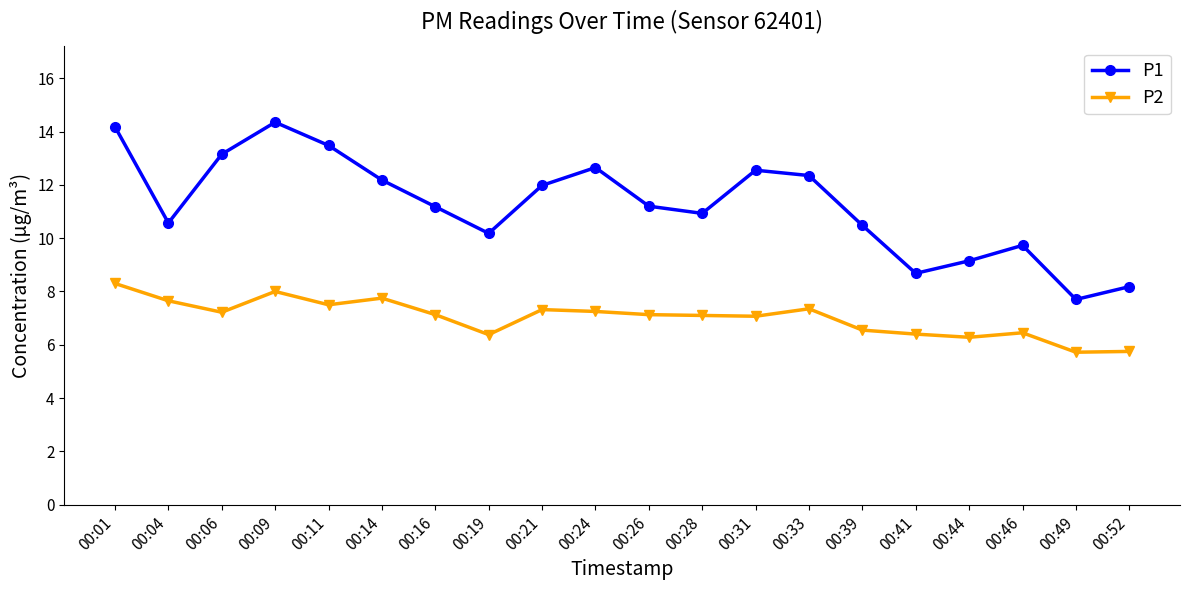

True or false: P1 has a value of 12.2 at 00:14.

True